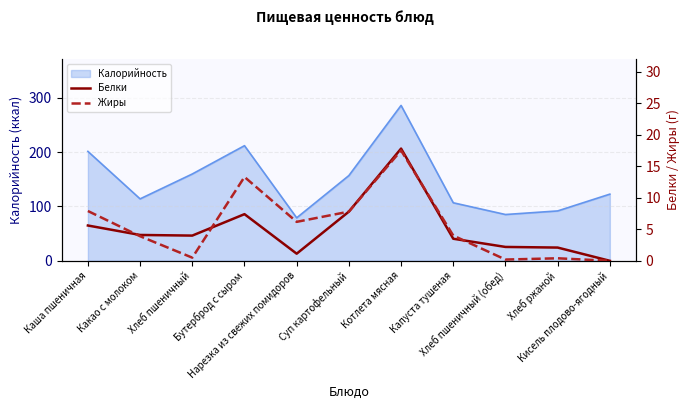

At which category does Жиры reach its first local peak?

Бутерброд с сыром